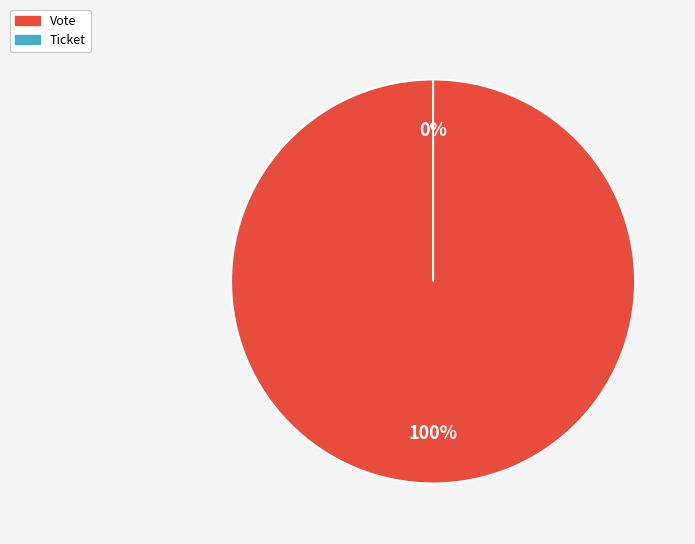

To the nearest percent, what is the difference between the largest and smallest slice percentages?

100%